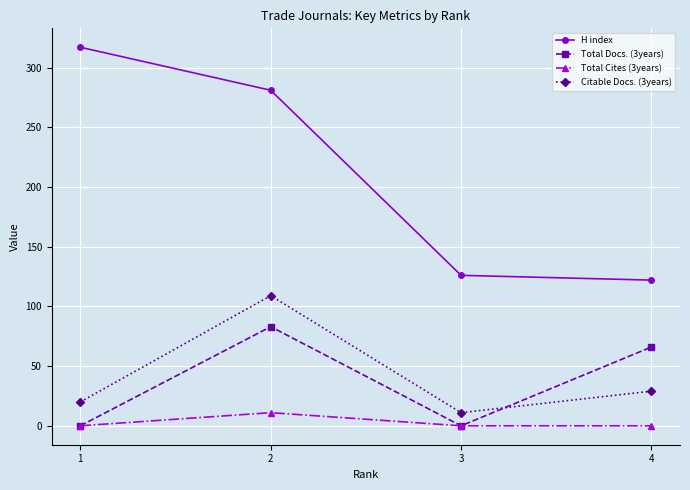

What is the greatest value displayed?

317